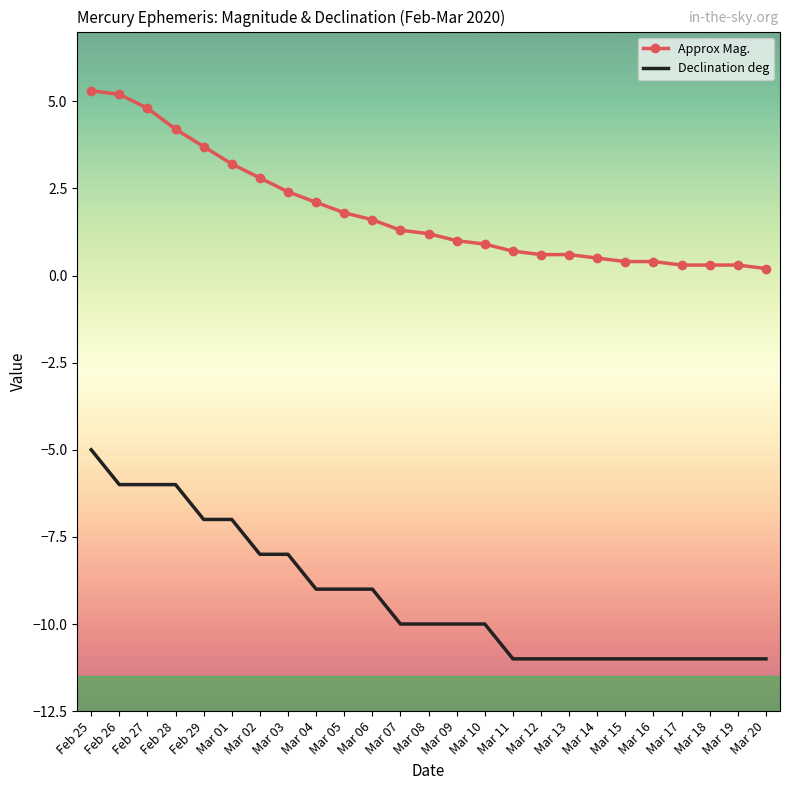

The value of Declination deg at Mar 11 is -11.0. True or false?

True